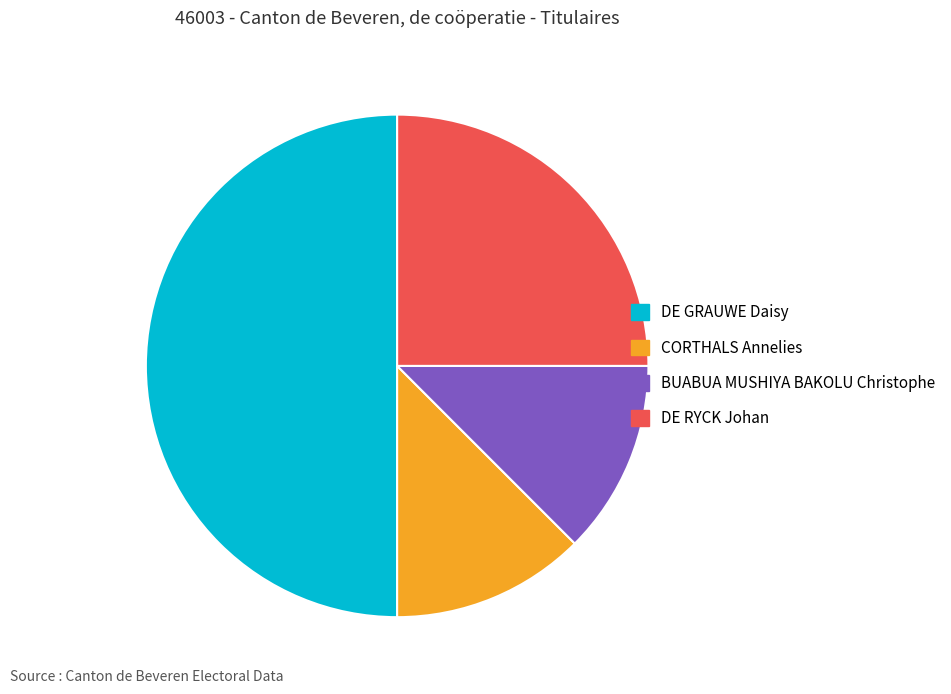

How many slices are in this pie chart?

4